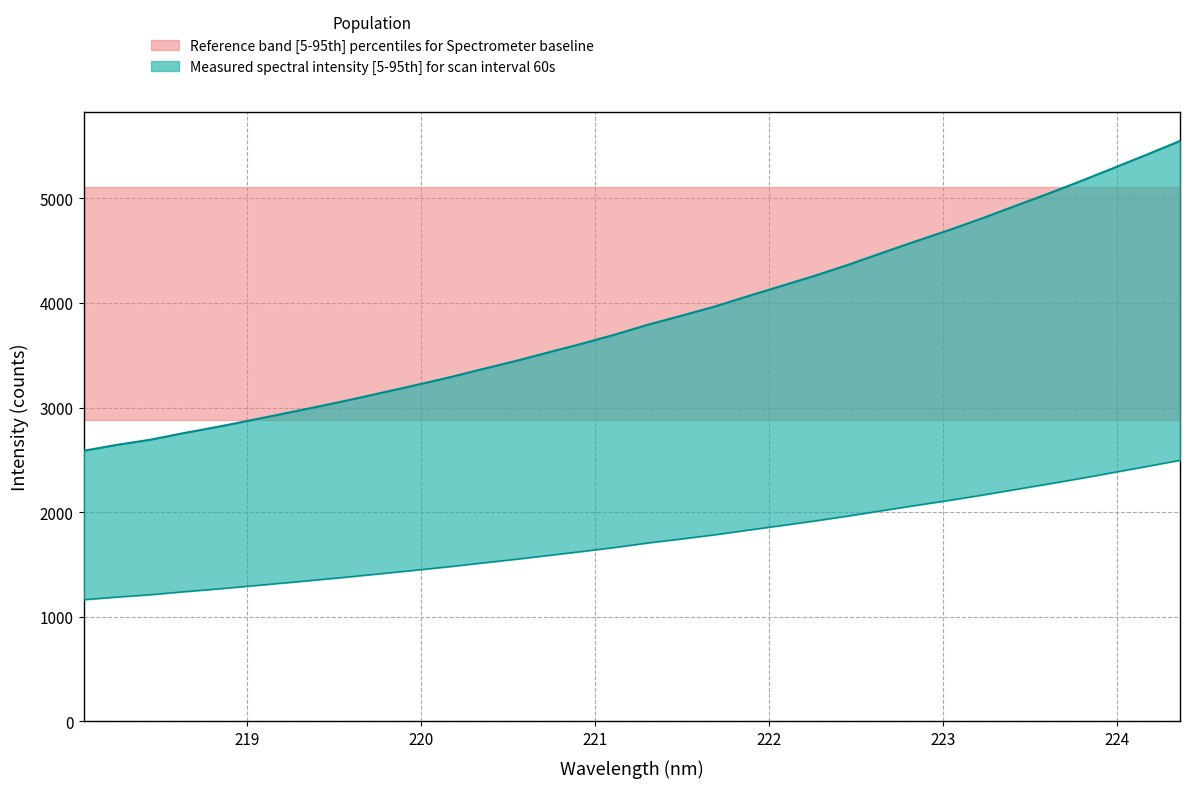

How many data points are less than 3794?

17